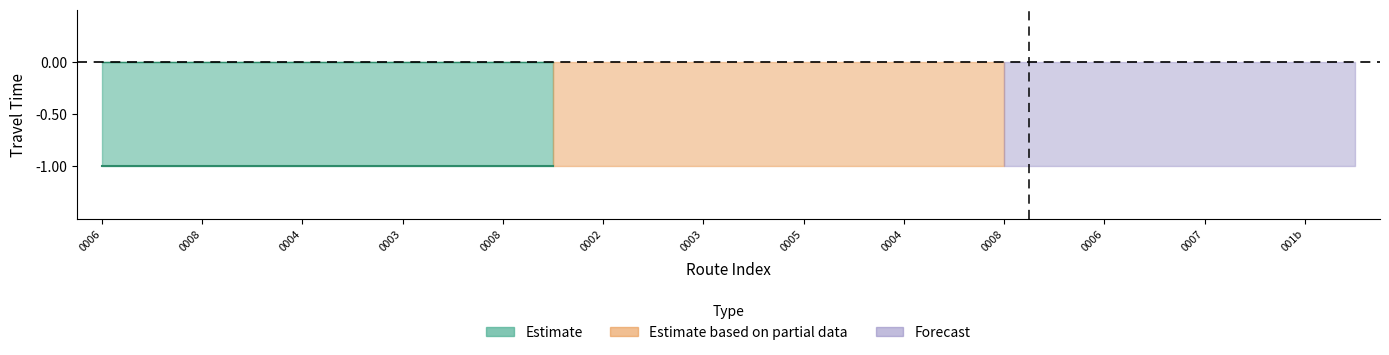

True or false: flow and Estimate intersect in this chart.

False